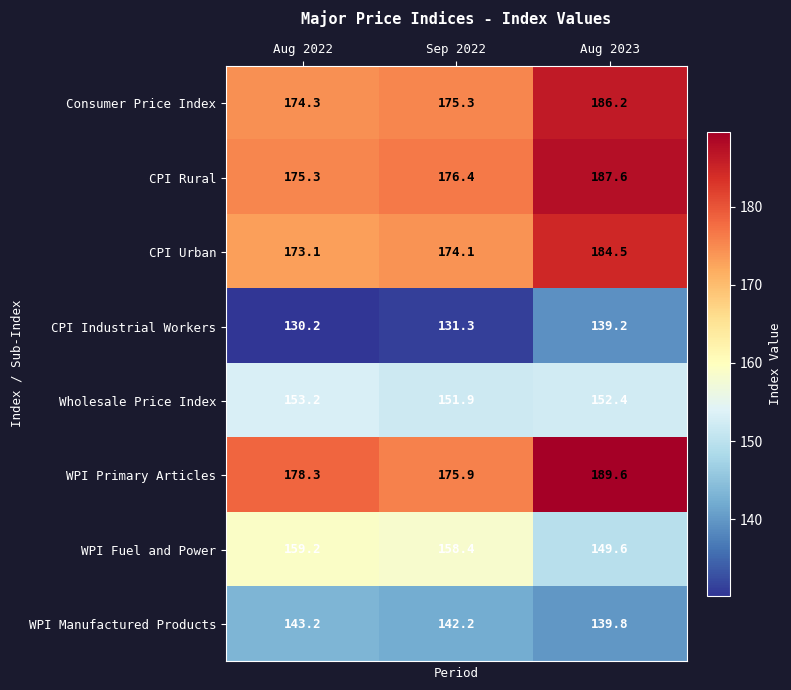

At which category is the sum across all series the highest?

Aug 2023